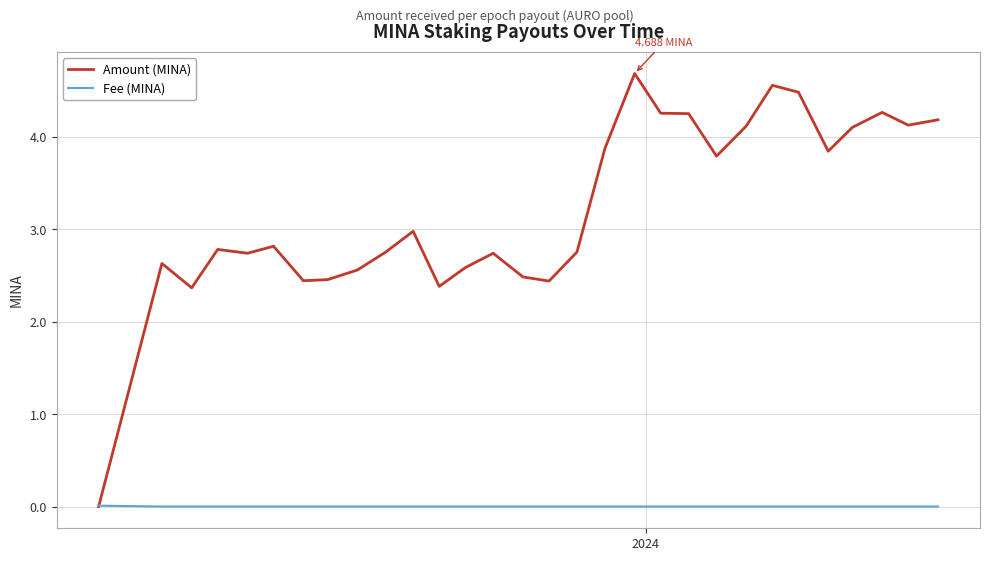

Which series has the largest total across all categories?

Amount (MINA)